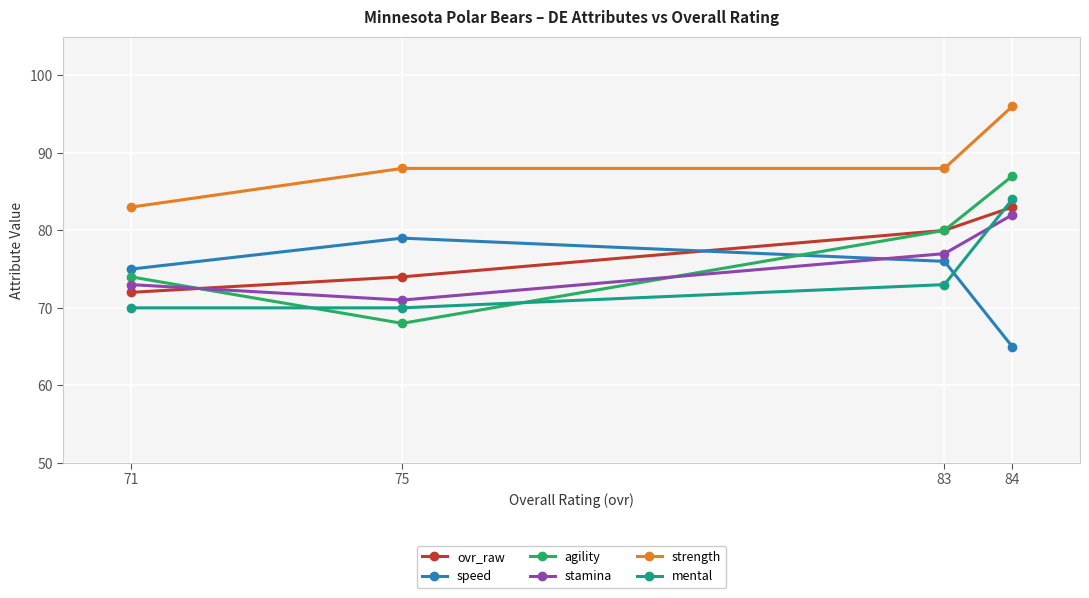

Rank the series by their maximum value, from lowest to highest.

speed, stamina, ovr_raw, mental, agility, strength